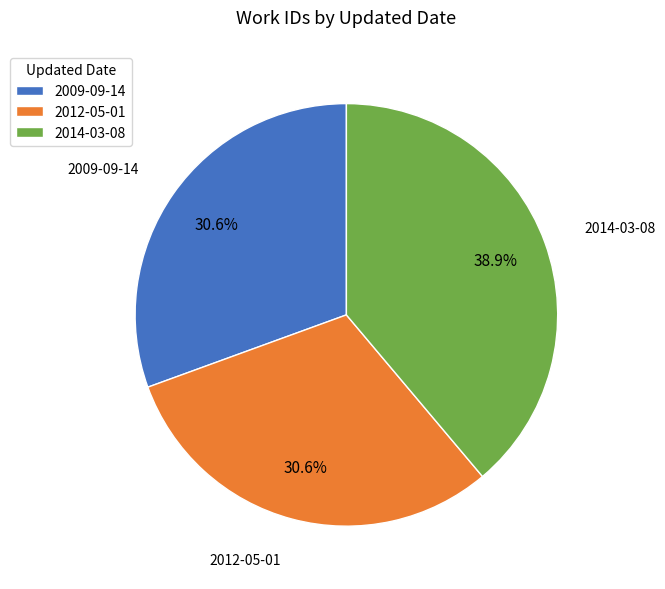

To the nearest percent, what is the difference between the largest and smallest slice percentages?

8%